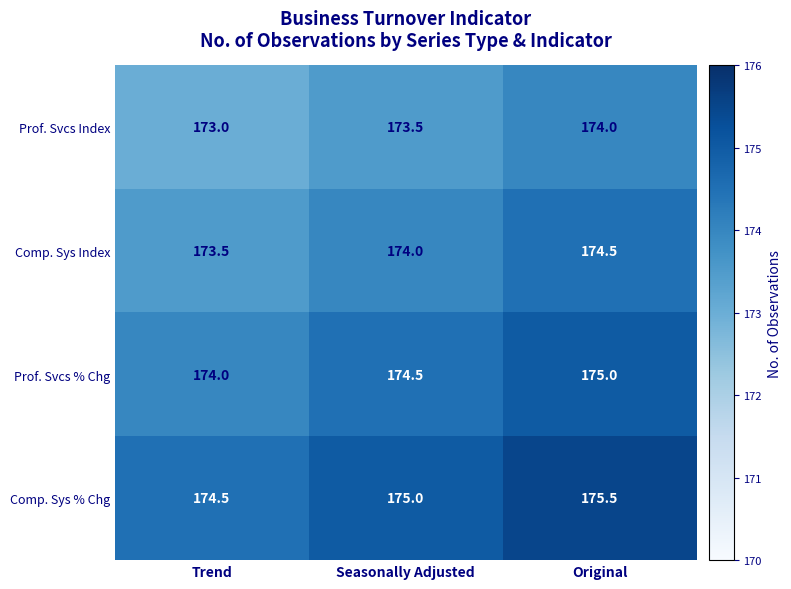

List the series in order of their overall mean, lowest first.

Prof. Svcs Index, Comp. Sys Index, Prof. Svcs % Chg, Comp. Sys % Chg